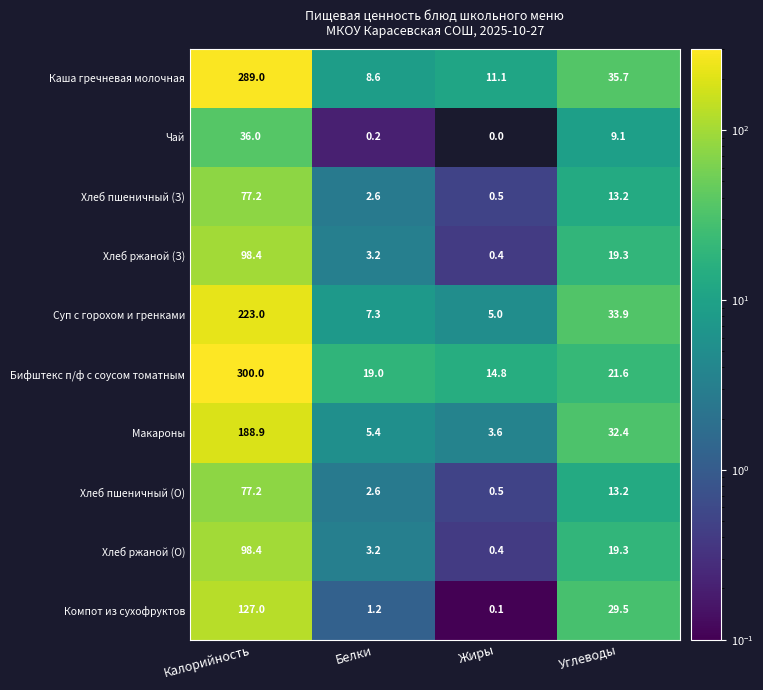

What is the difference between the highest and lowest values at Калорийность?

264.0